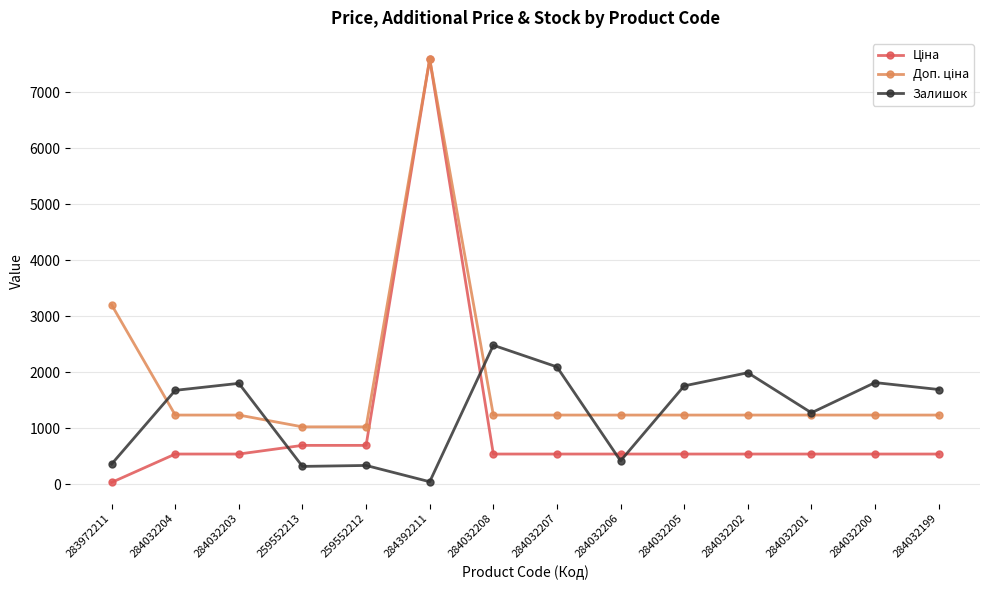

What is the difference between the highest and lowest values at 284032201?

737.0